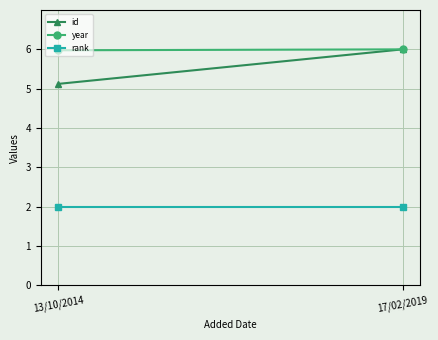

What is the average value of the rank series?

2.0